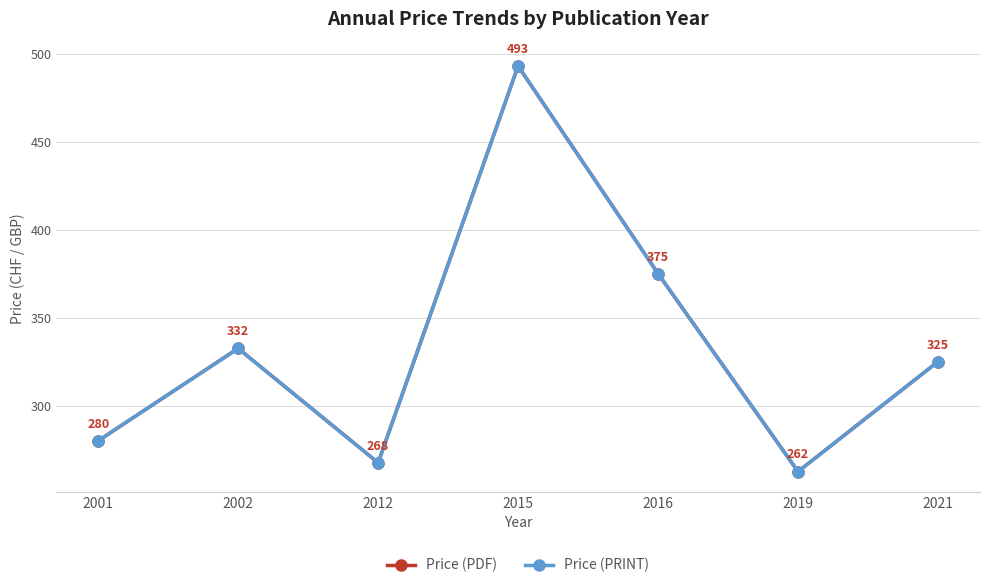

Does the chart have visible grid lines?

Yes